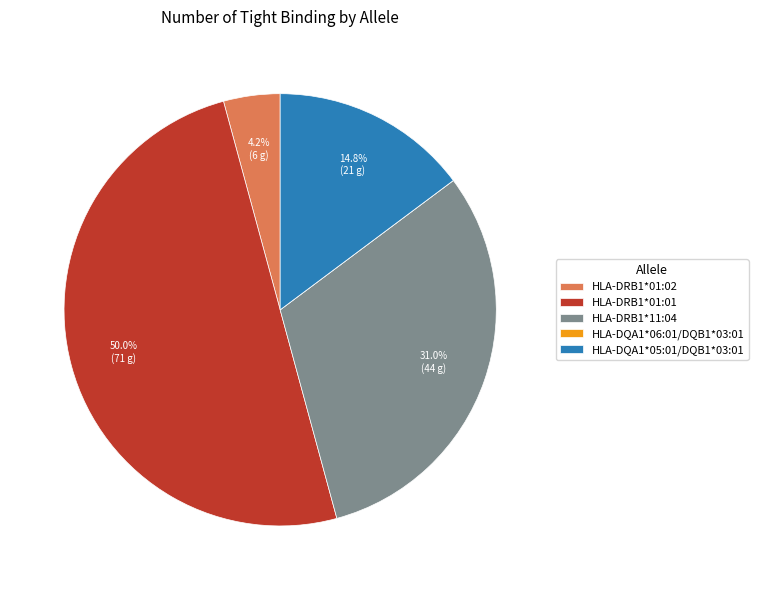

Do HLA-DQA1*05:01/DQB1*03:01 and HLA-DRB1*01:01 together represent more than half of the pie?

Yes